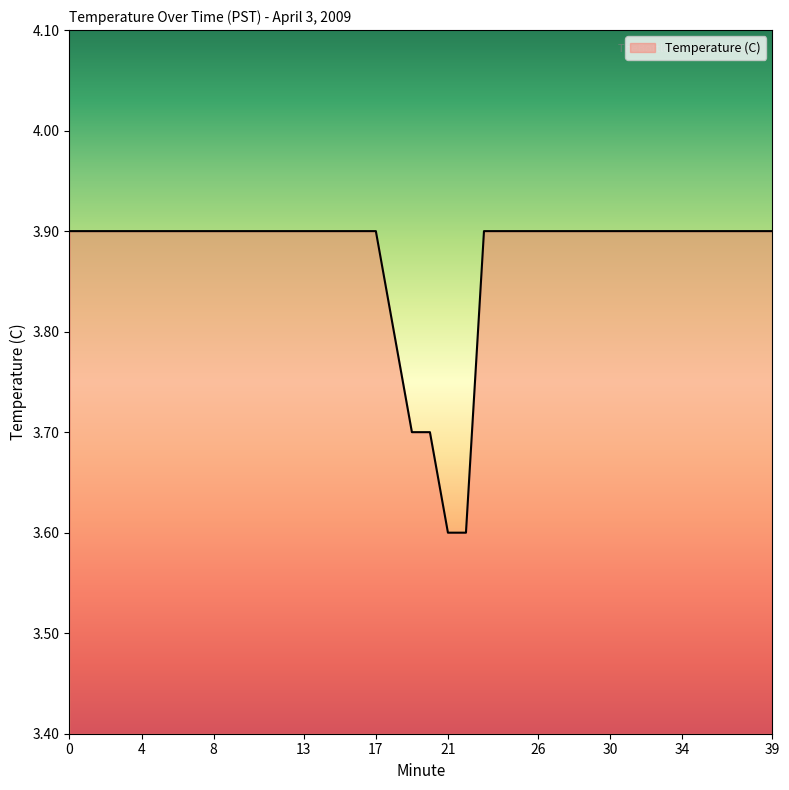

How many lines are shown in the chart?

1